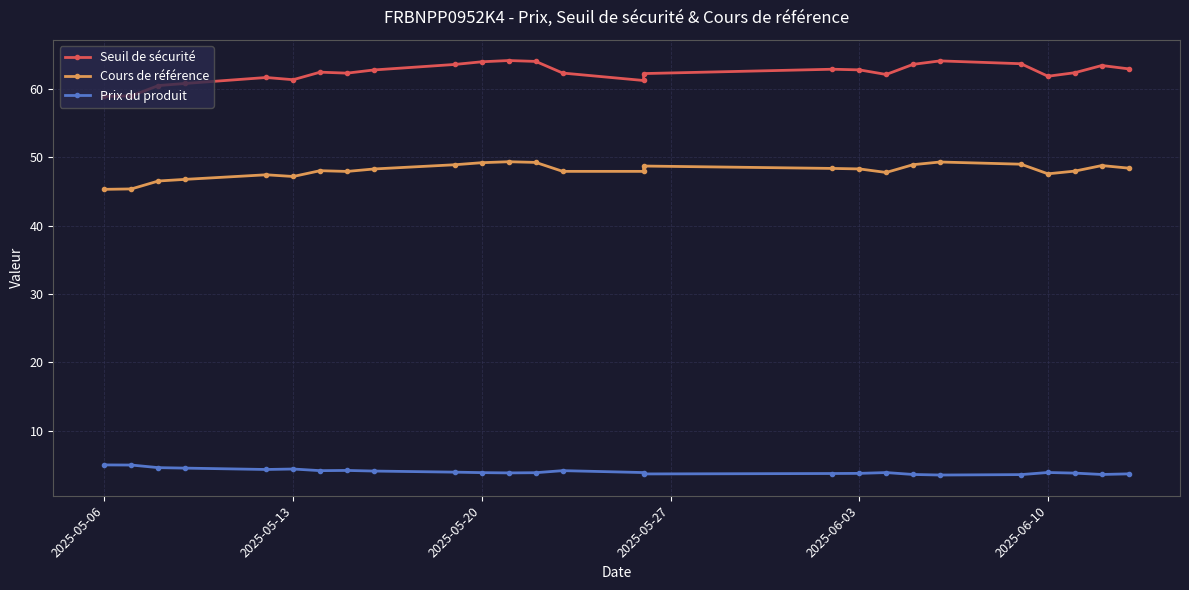

How many series are shown in this chart?

3